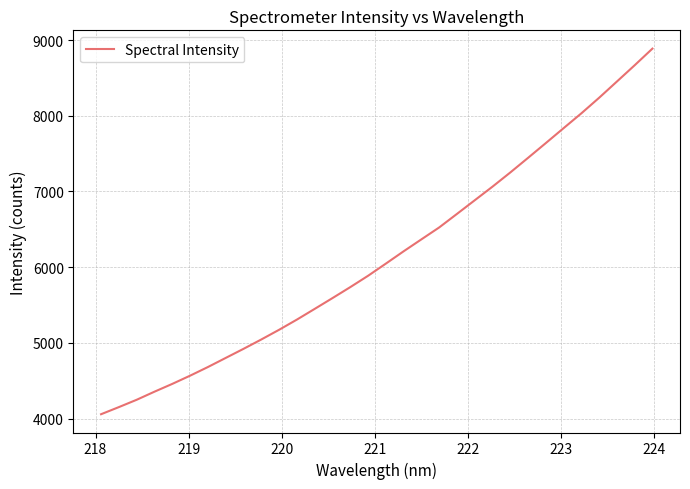

Reading left to right, transcribe all the data shown in this chart.

4058.4	4152.4	4249.2	4356.1	4459.0	4567.4	4681.5	4801.7	4921.7	5045.3	5173.4	5307.9	5449.3	5591.9	5736.6	5886.3	6047.0	6209.7	6367.6	6524.7	6703.6	6883.8	7063.8	7250.7	7444.0	7639.2	7836.1	8032.0	8237.6	8451.8	8666.8	8886.5